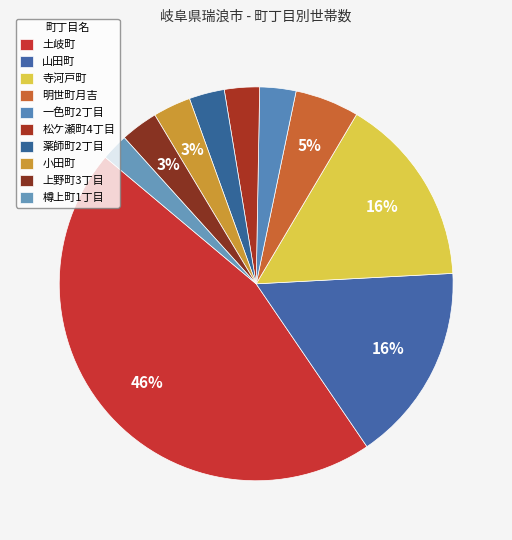

To the nearest percent, what is the combined percentage of 一色町2丁目 and 松ケ瀬町4丁目?

6%